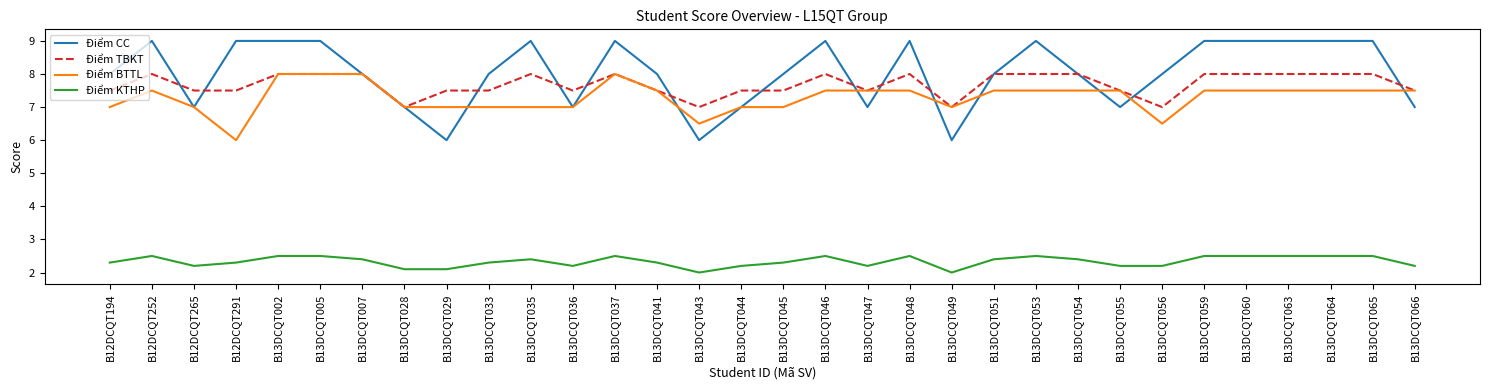

At B13DCQT060, list the series in order from smallest to largest.

Điểm KTHP, Điểm BTTL, Điểm TBKT, Điểm CC